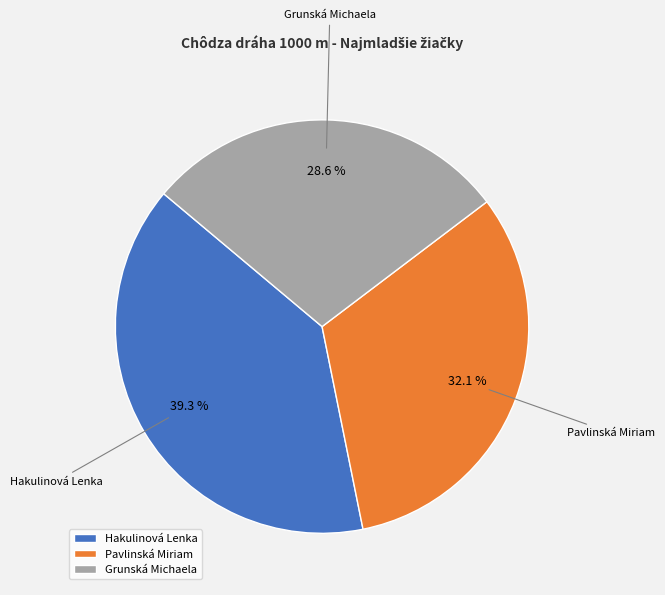

What is the largest slice in the pie chart?

Hakulinová Lenka